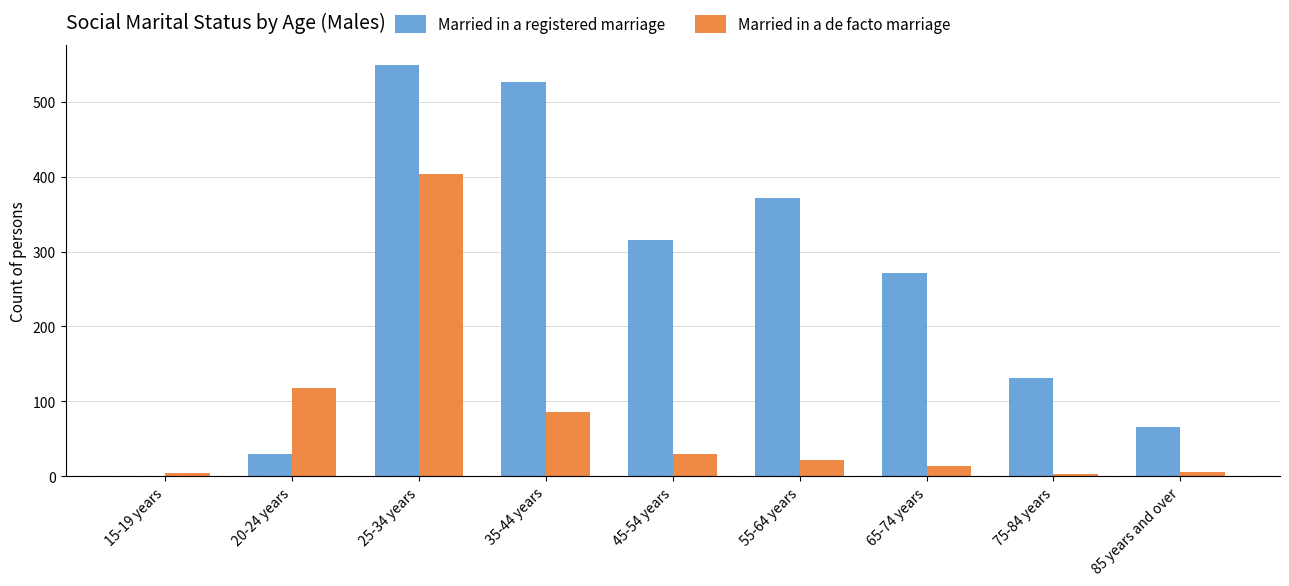

At which category does the chart reach its peak across all series?

25-34 years